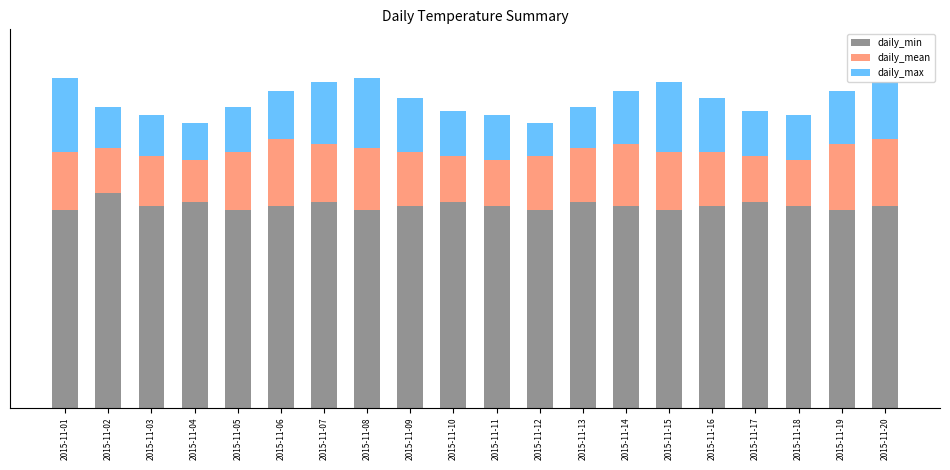

What is the sum of all daily_max values?

120.7